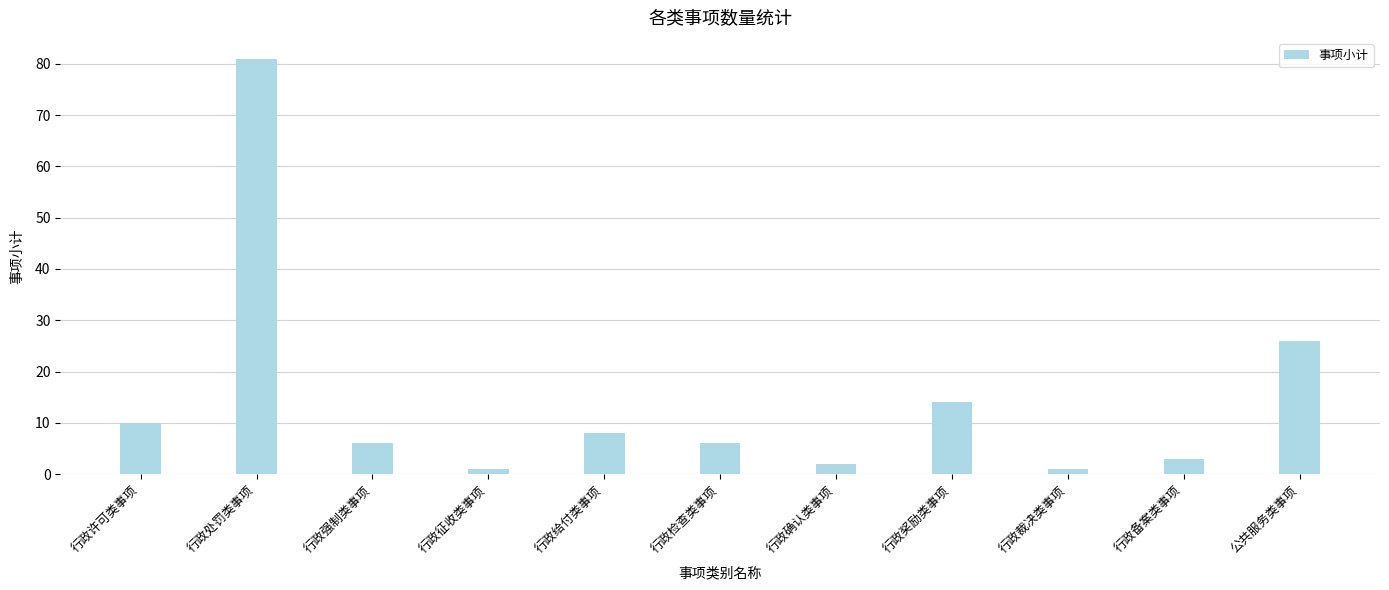

At which label is the value closest to 41?

公共服务类事项